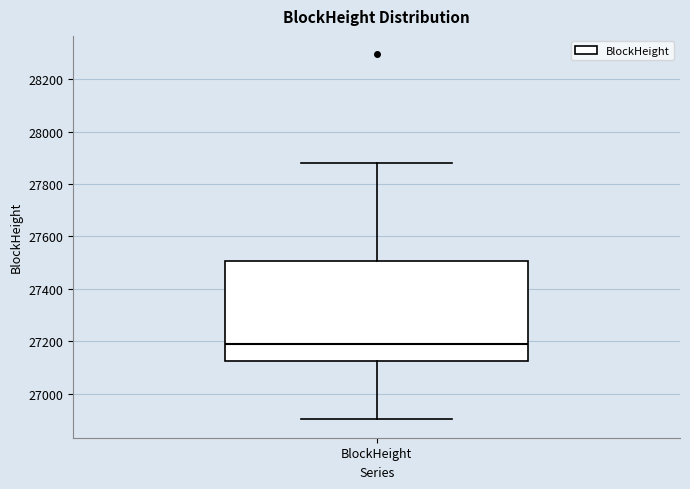

Where does the upper whisker of the box for BlockHeight end on the y-axis? The values are not printed on the chart, so give them approximately, as read against the axis.

27880